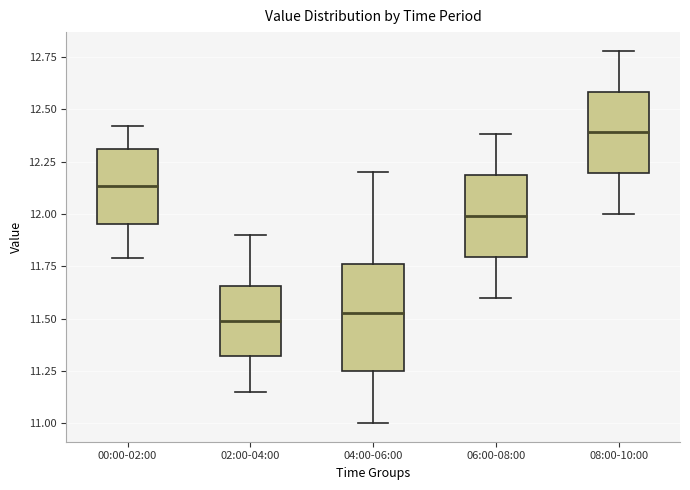

Reading left to right, transcribe this box plot: for each box, give where its median line is, the range the box spans, and where its two whiskers end, as read against the y-axis. The values are not printed on the chart, so give them approximately, as read against the axis.

00:00-02:00: median 12.15, box 11.95 to 12.30, whiskers 11.80 to 12.40
02:00-04:00: median 11.50, box 11.30 to 11.65, whiskers 11.15 to 11.90
04:00-06:00: median 11.55, box 11.25 to 11.75, whiskers 11.00 to 12.20
06:00-08:00: median 12.00, box 11.80 to 12.20, whiskers 11.60 to 12.40
08:00-10:00: median 12.40, box 12.20 to 12.60, whiskers 12.00 to 12.80